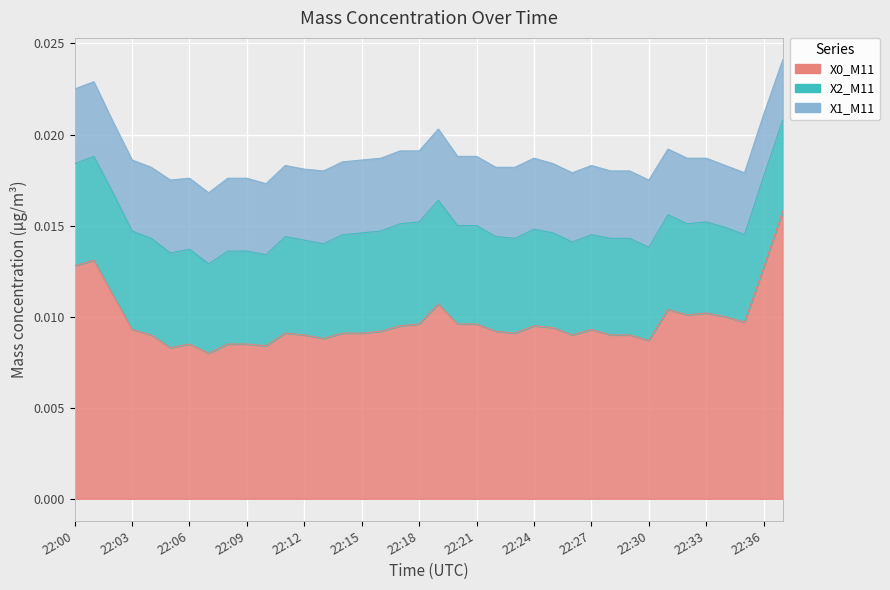

Does the chart display data point markers on the line(s)?

No